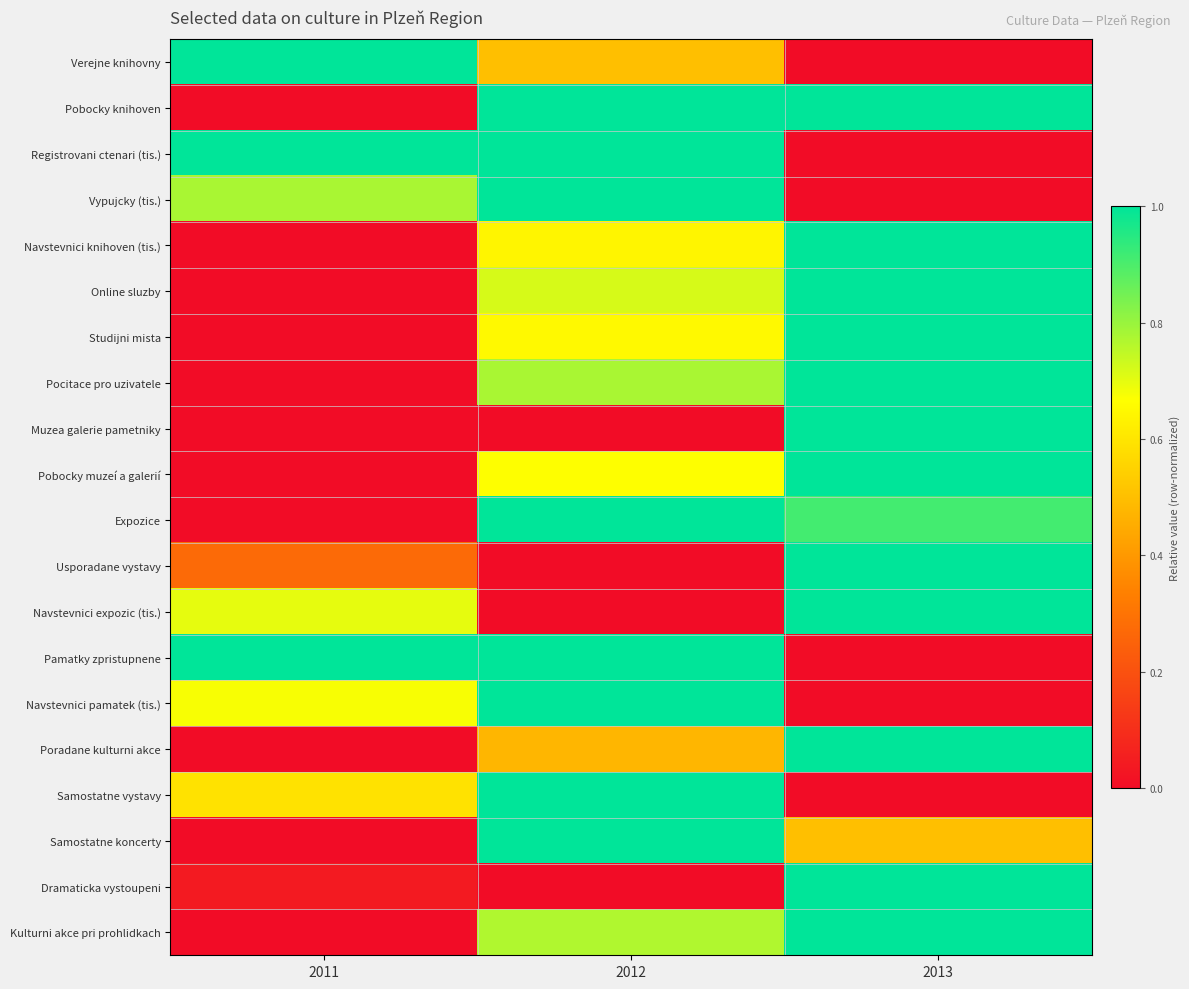

At which category is the sum across all series the highest?

2013